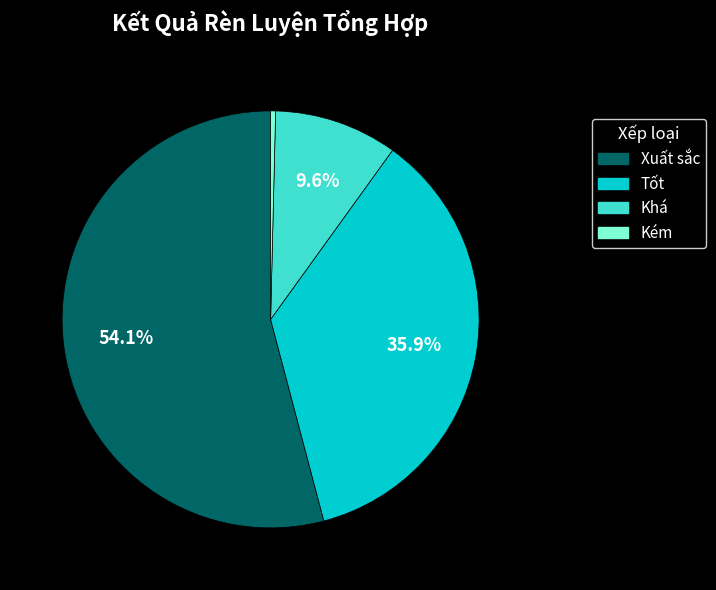

Between Tốt and Xuất sắc, which is larger?

Xuất sắc